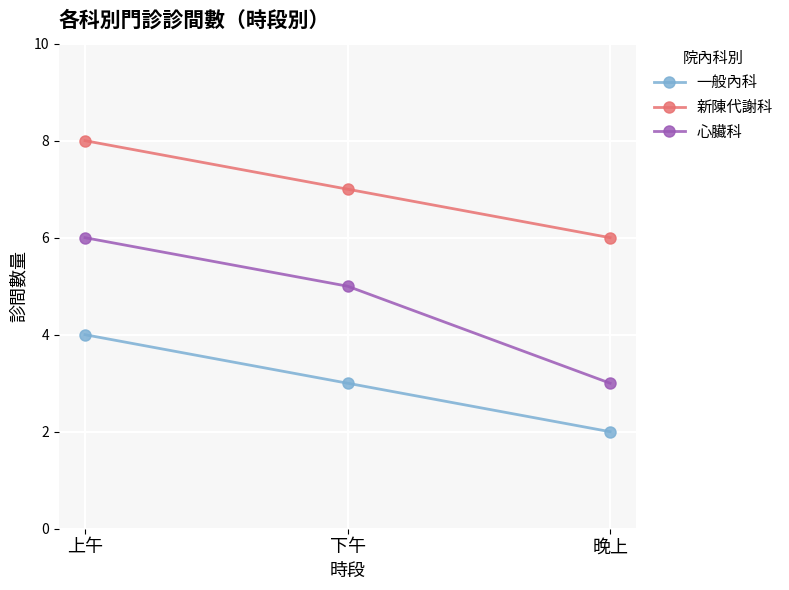

True or false: 心臟科 has a value of 2 at 上午.

False